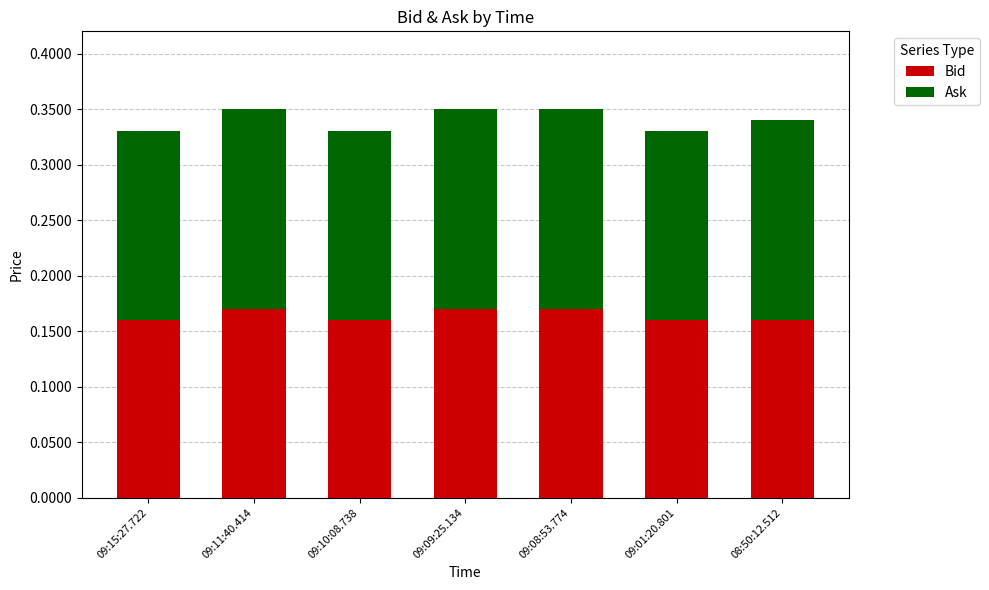

How many Bid values are between 0 and 1?

7